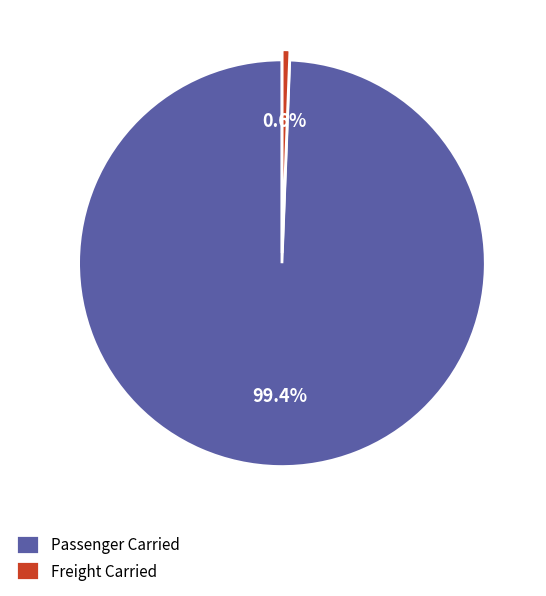

How many slices are in this pie chart?

2